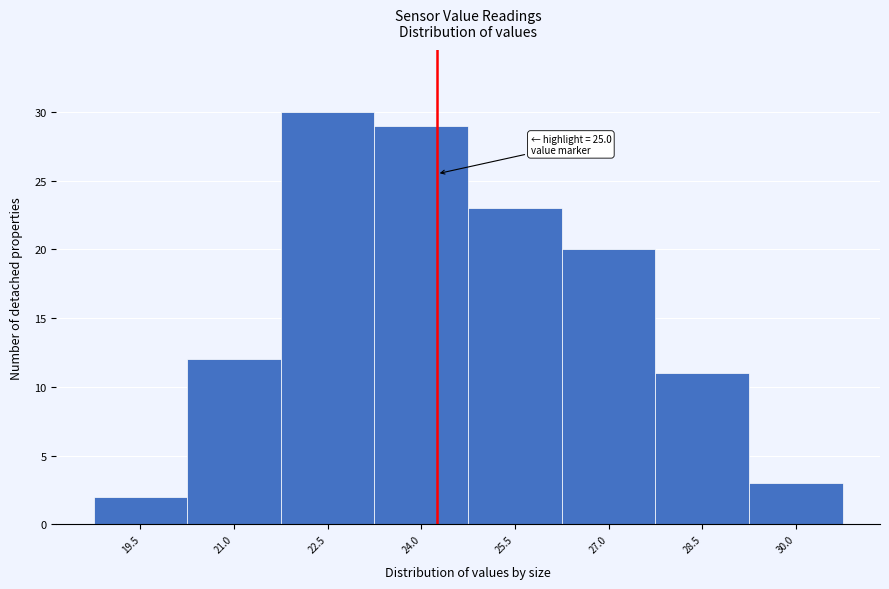

Reading left to right, list all the values displayed in this chart.

19.5=2	21.0=12	22.5=30	24.0=29	25.5=23	27.0=20	28.5=11	30.0=3